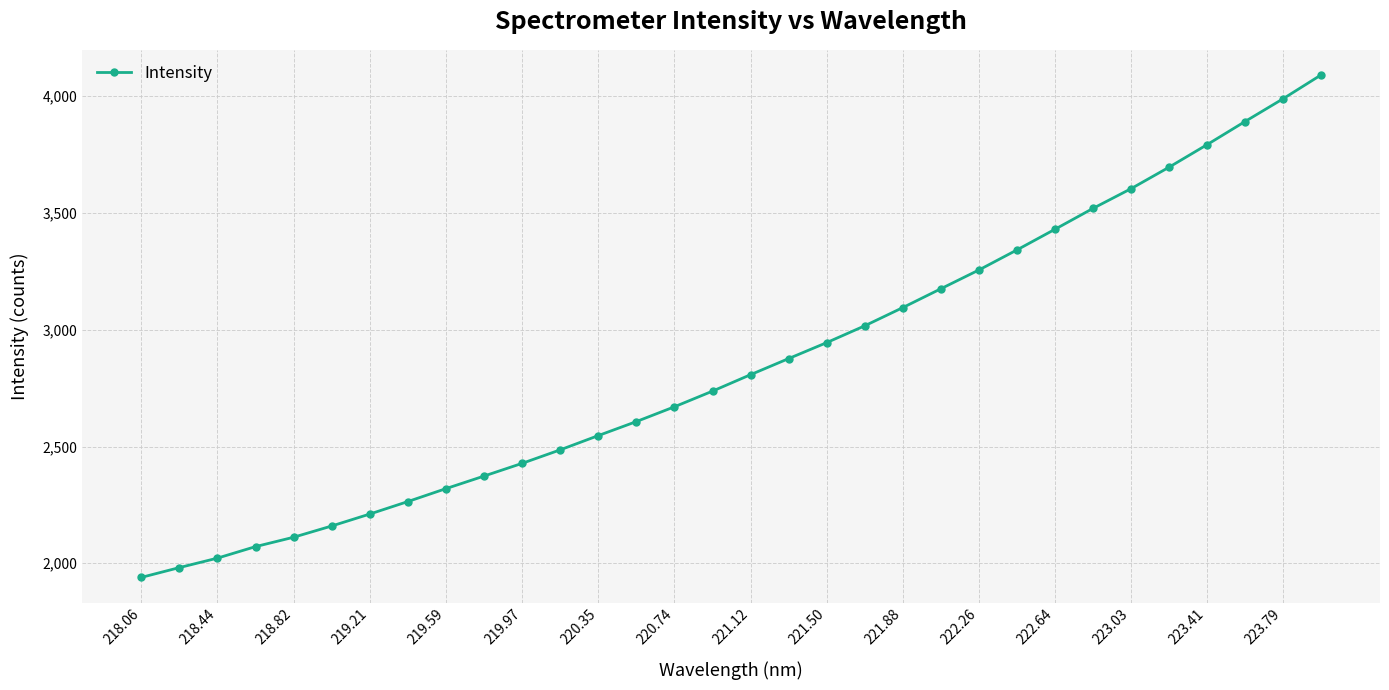

What is the greatest value displayed?

4091.4